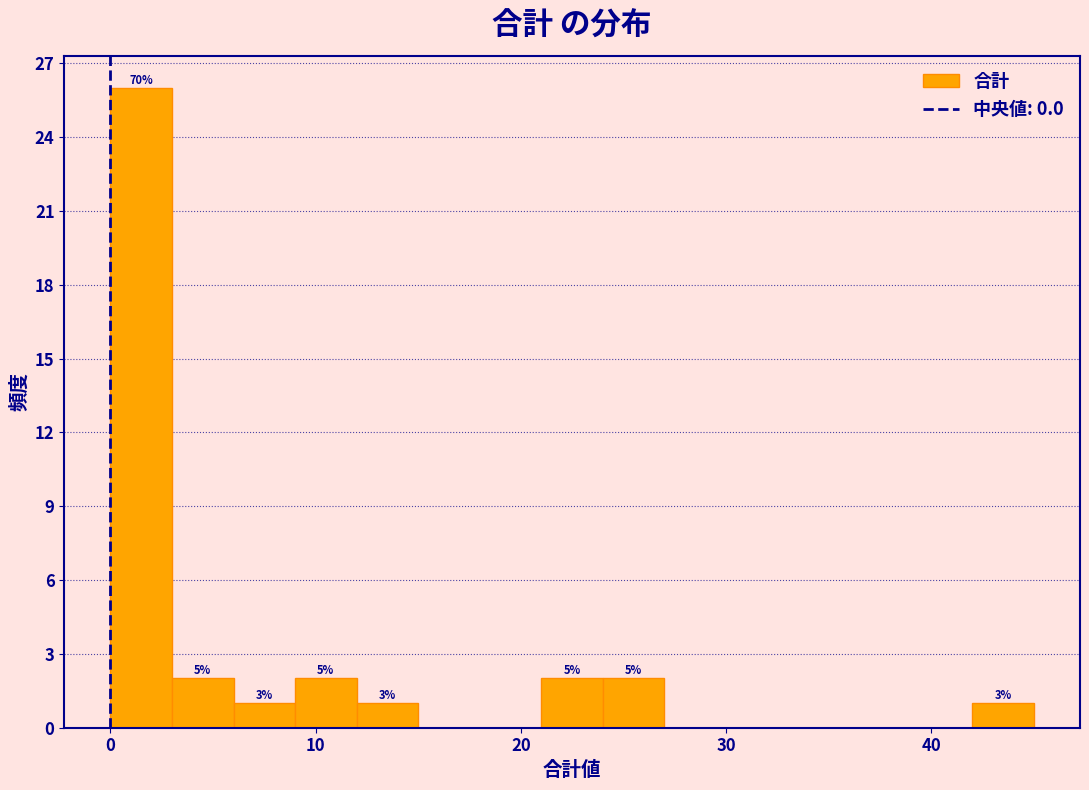

Read against the x-axis, roughly where is the centre of the tallest bar?

2